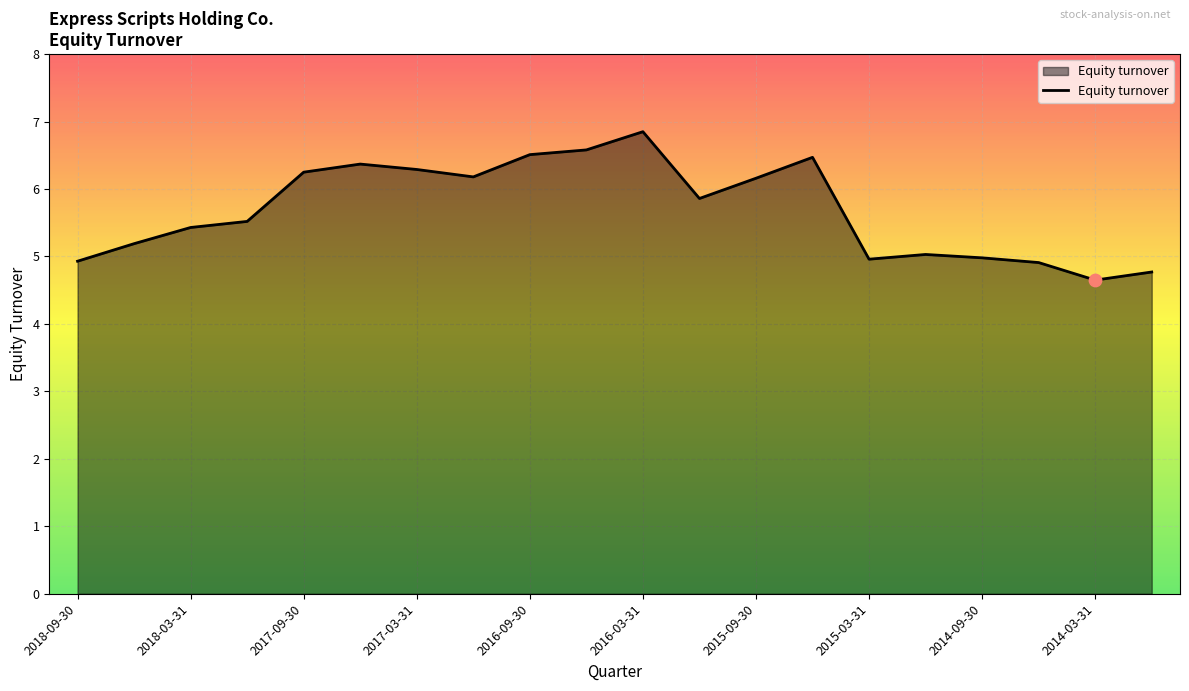

What is the difference between the maximum and minimum values?

2.2